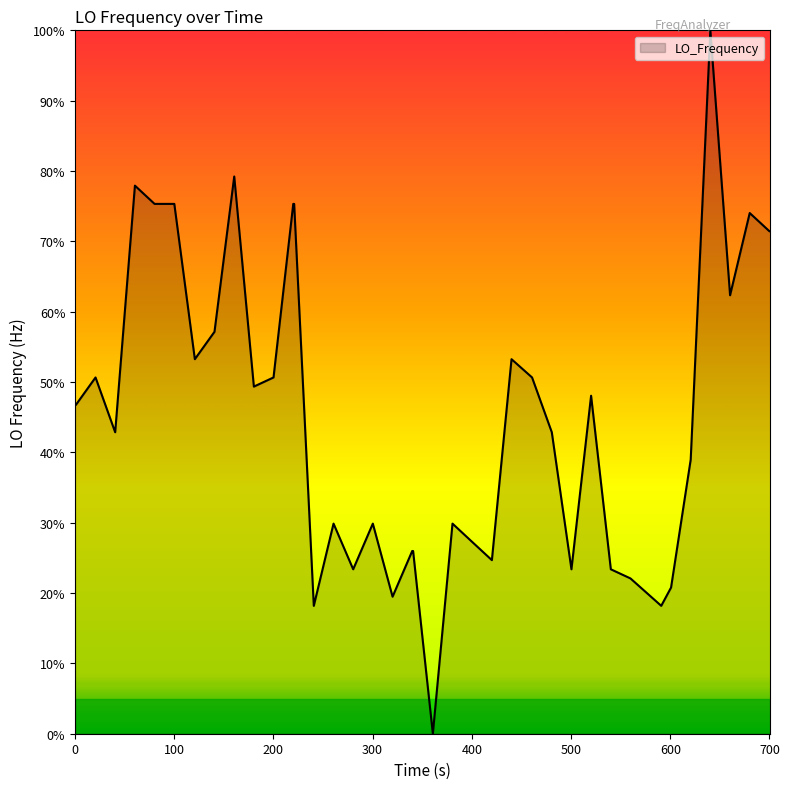

What is the difference between the maximum and minimum values?

100.0